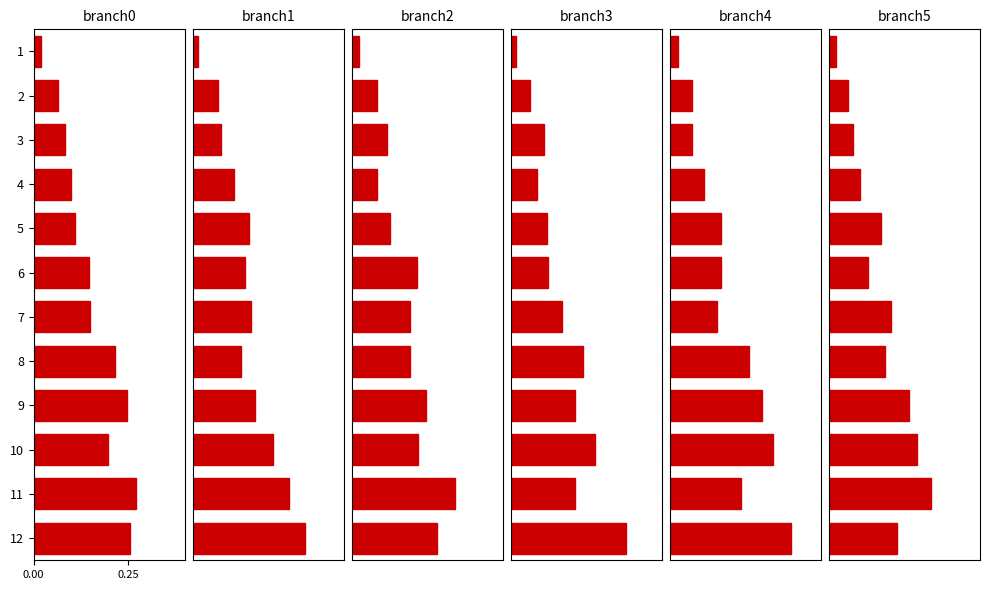

Read the branch0 value at 8.

0.2